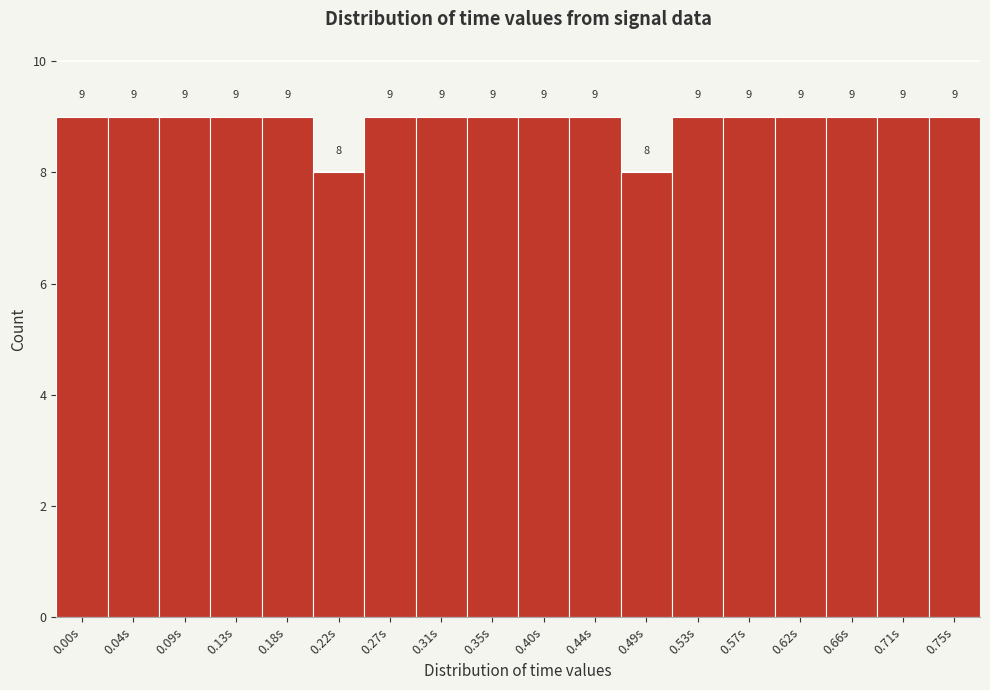

Reading left to right, what are all the values shown in this chart?

0.00s=9	0.04s=9	0.09s=9	0.13s=9	0.18s=9	0.22s=8	0.27s=9	0.31s=9	0.35s=9	0.40s=9	0.44s=9	0.49s=8	0.53s=9	0.57s=9	0.62s=9	0.66s=9	0.71s=9	0.75s=9